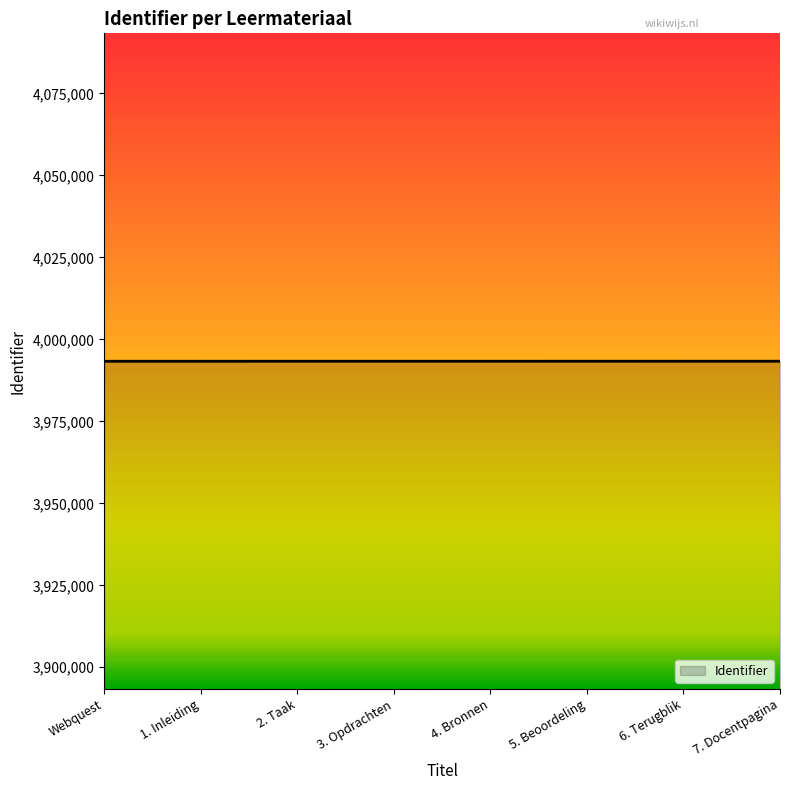

Read the value at Webquest.

3993328